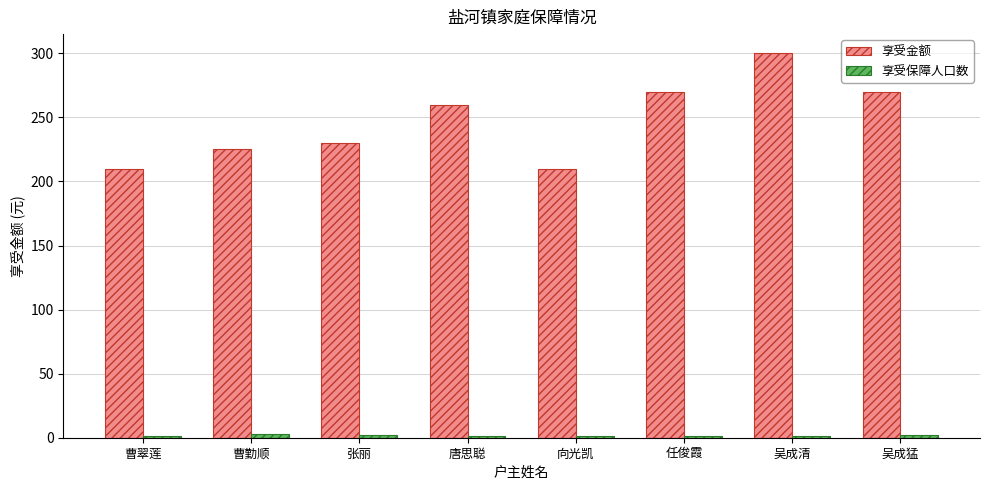

What is the average value of the 享受金额 series?

247